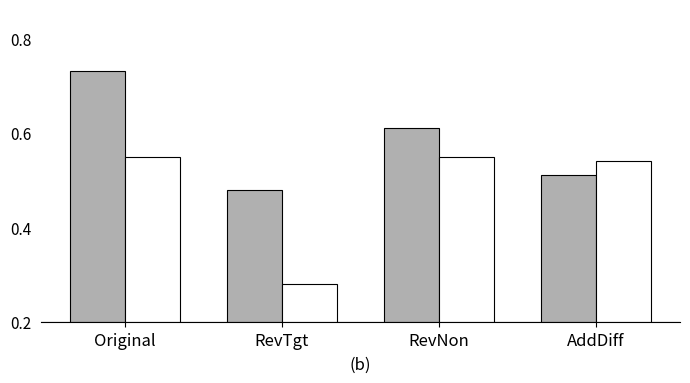

At which category is the sum across all series the highest?

Original